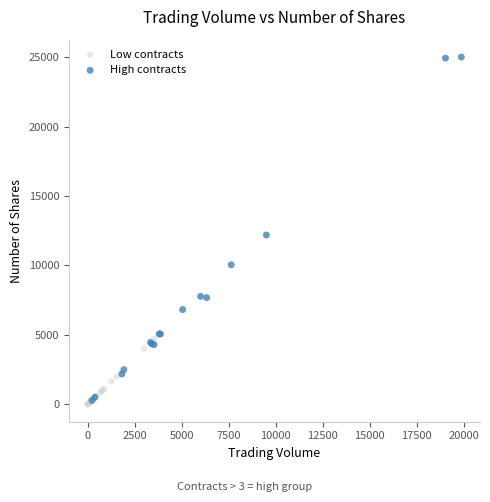

Which series reaches the maximum Y coordinate?

High contracts